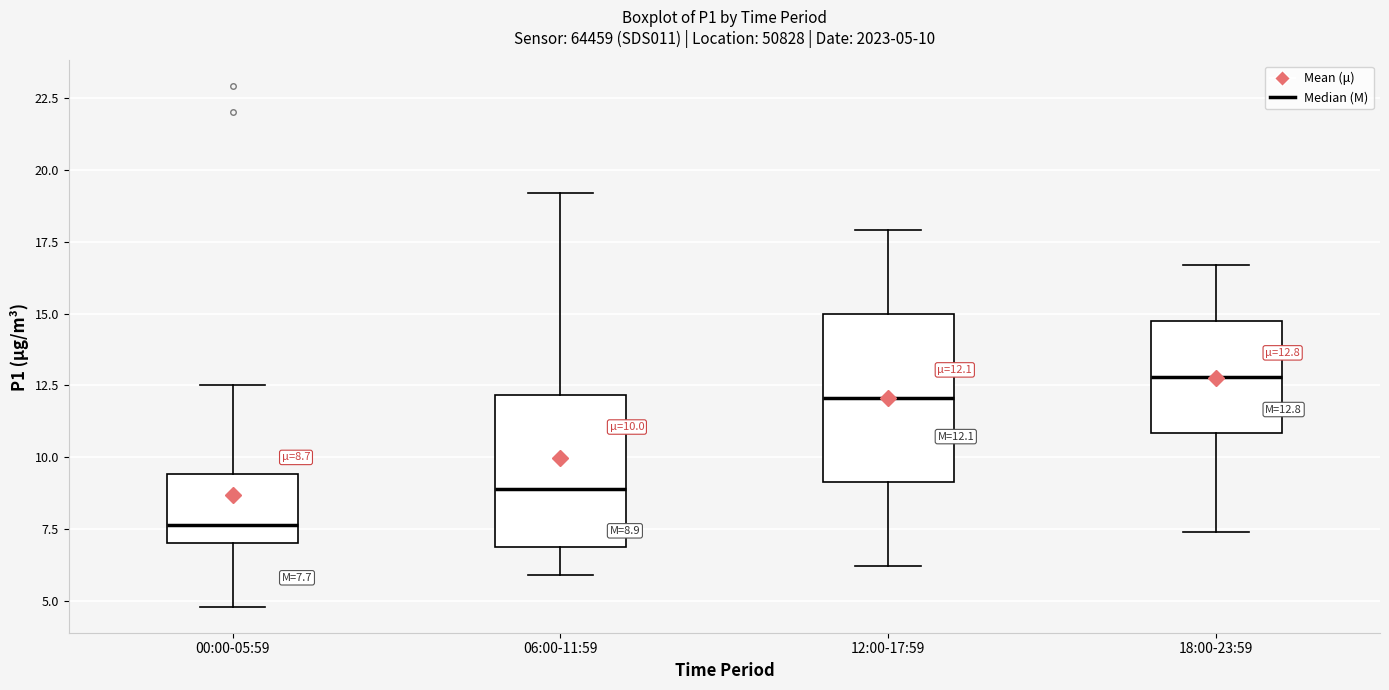

Which box is the tallest, from its lower edge to its upper edge?

12:00-17:59